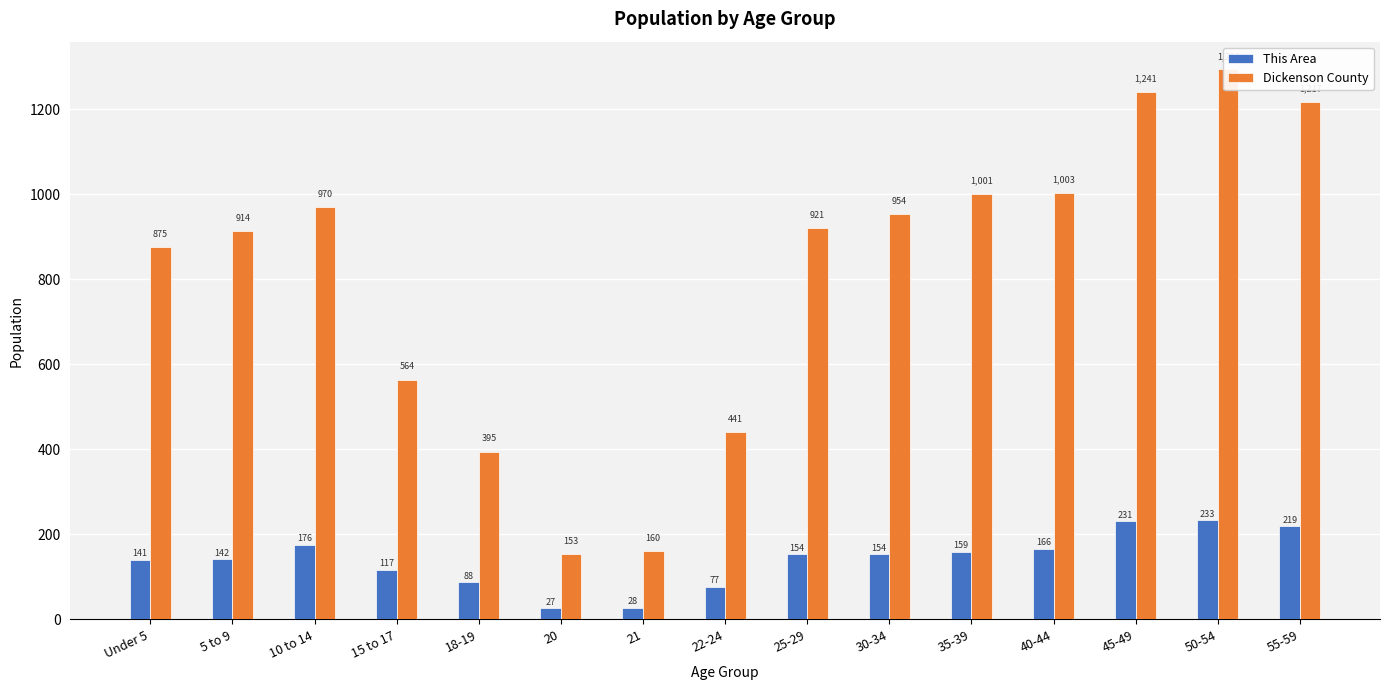

What is the total value across all series at 40-44?

1169